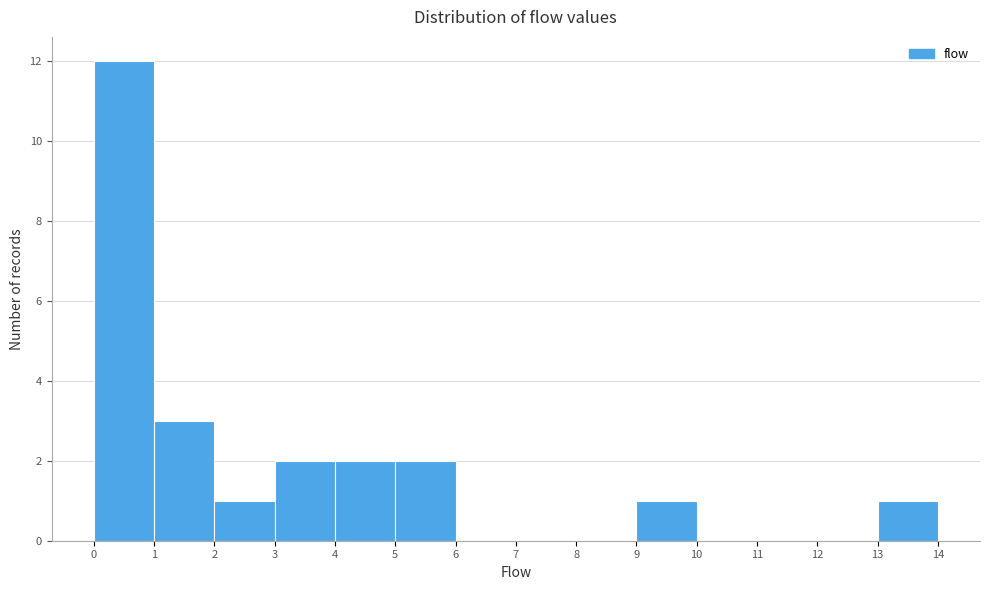

What is the height of the bar covering 4 to 5 on the x-axis? The values are not printed on the chart, so give them approximately, as read against the axis.

2